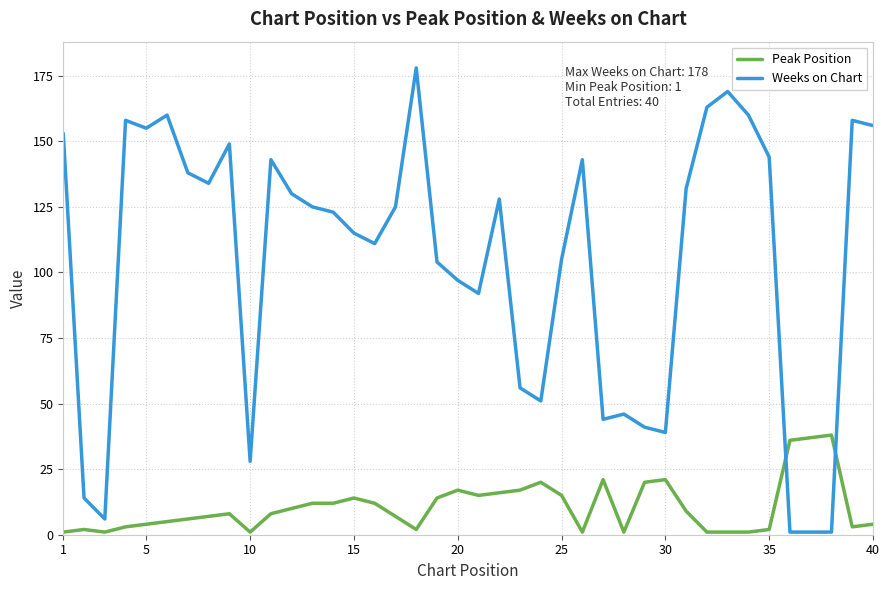

What is the maximum value shown in the chart?

178